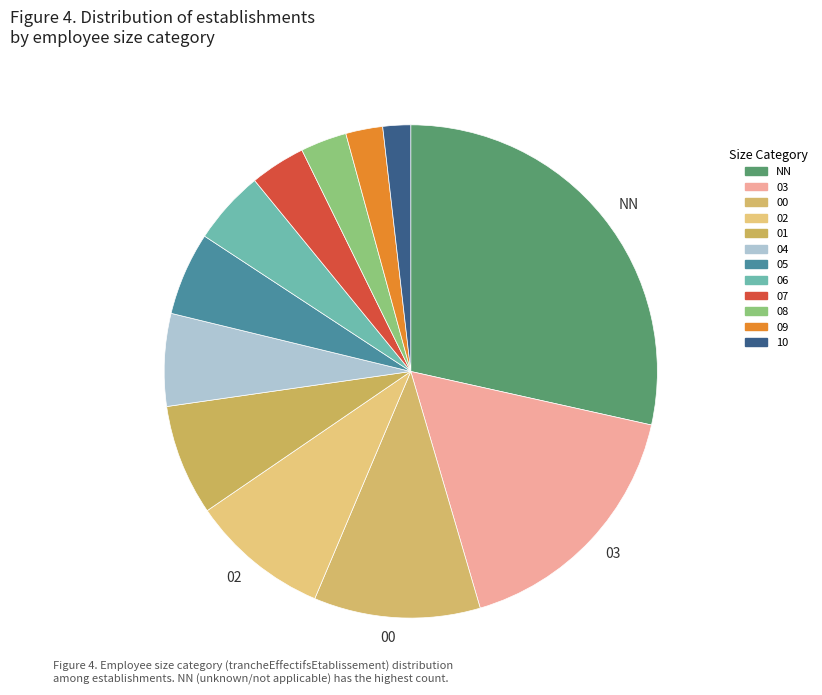

How many slices are in this pie chart?

12